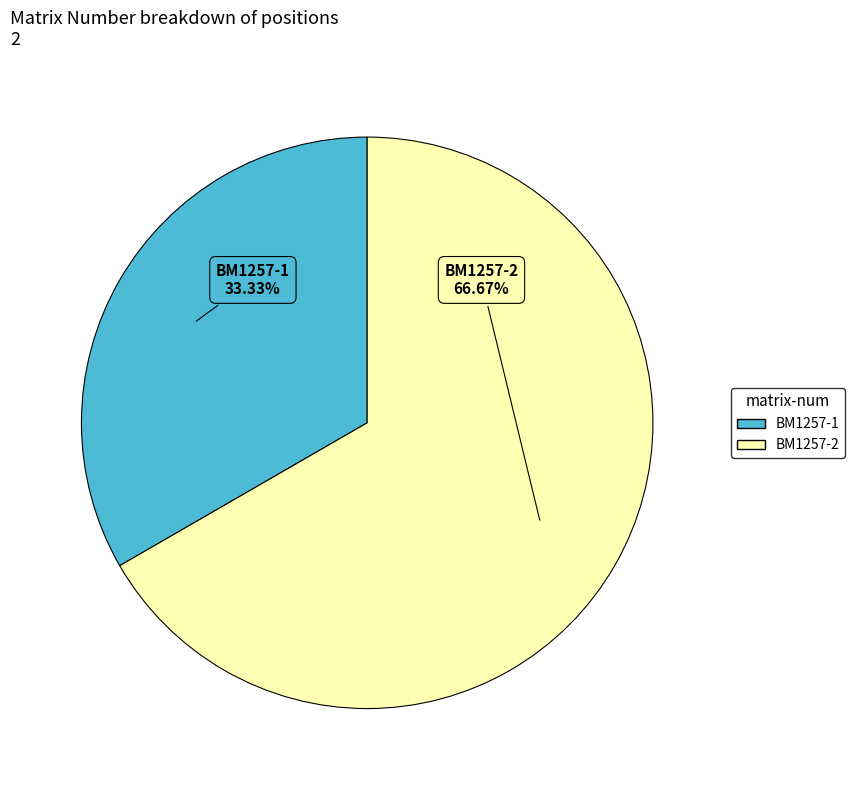

What is the ratio of the value at BM1257-2 to the value at BM1257-1?

2.0